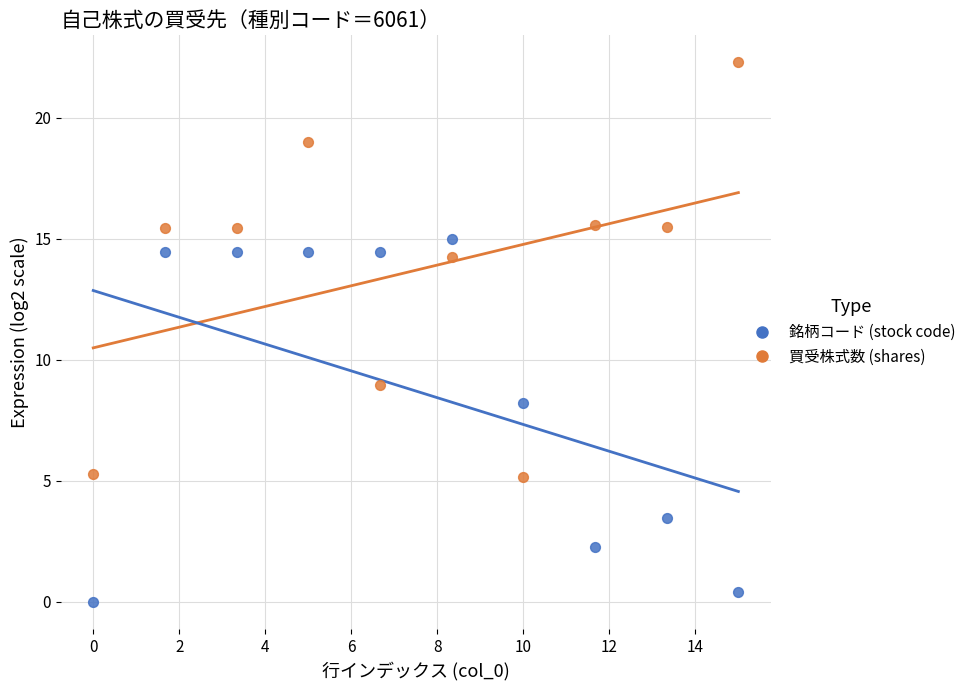

Which series contains the highest Y value?

買受株式数 (shares)